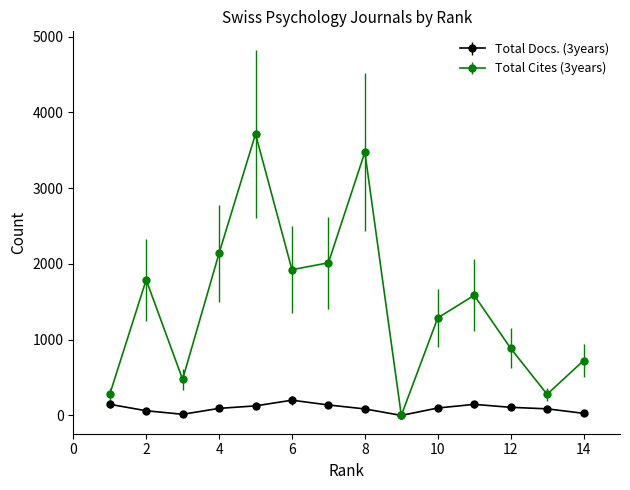

List the series in order of their peak value, highest first.

Total Cites (3years), Total Docs. (3years)